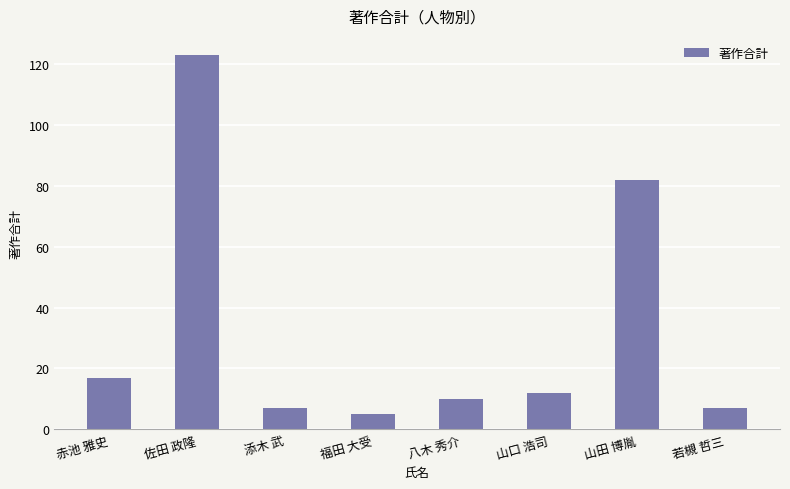

True or false: the data shows 78 at 佐田 政隆.

False